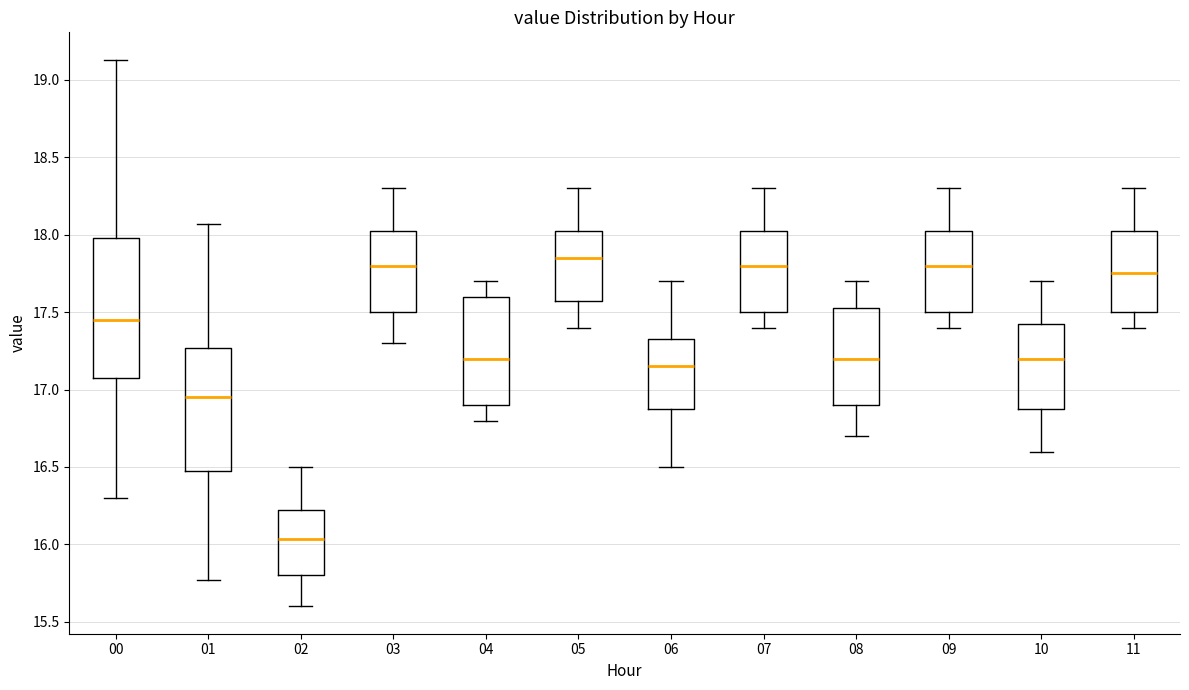

Which box's median line is the highest?

05